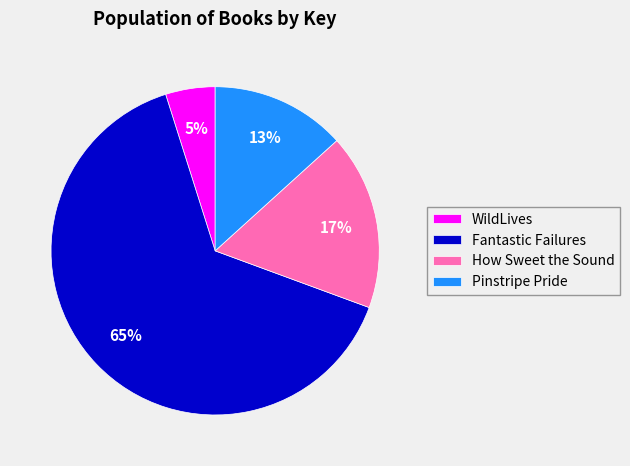

What is the largest slice in the pie chart?

Fantastic Failures